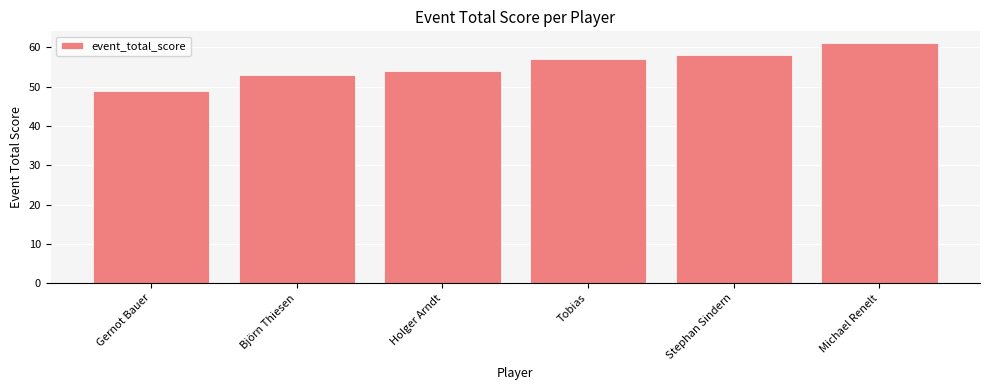

Where is the data nearest to the value 55?

Holger Arndt